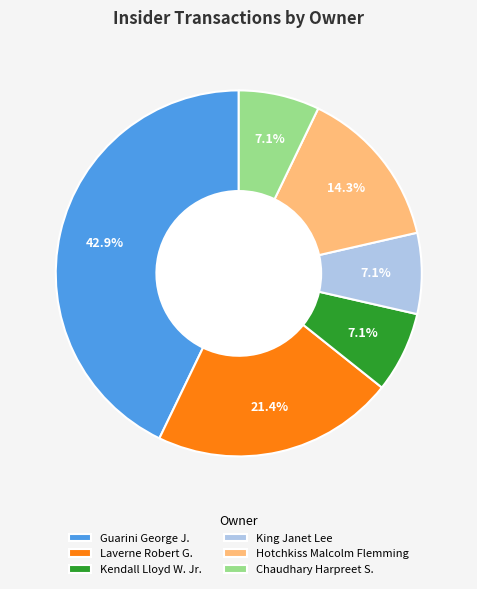

How many segments does this pie chart have?

6